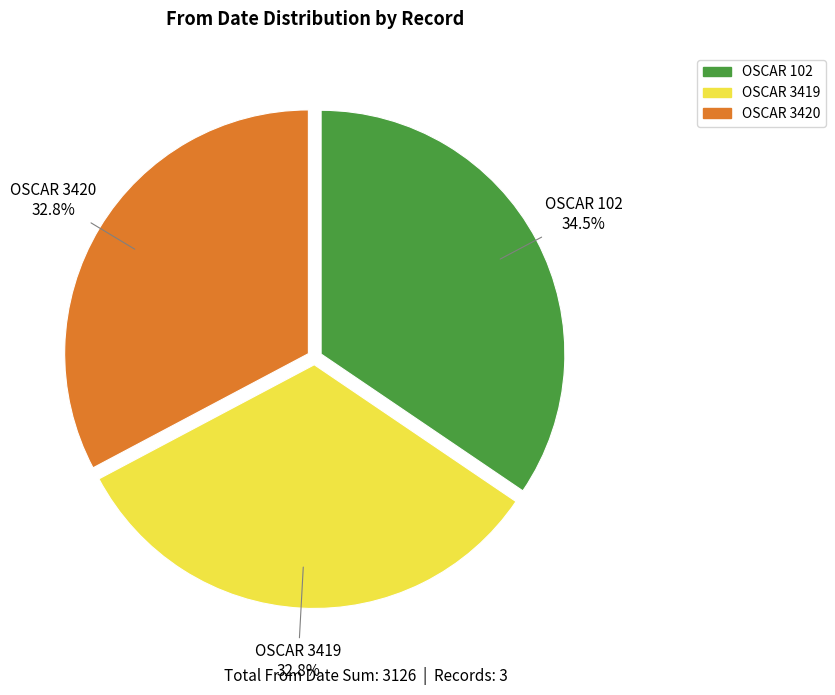

What is the ratio of the value at OSCAR 102 to the value at OSCAR 3420?

1.1